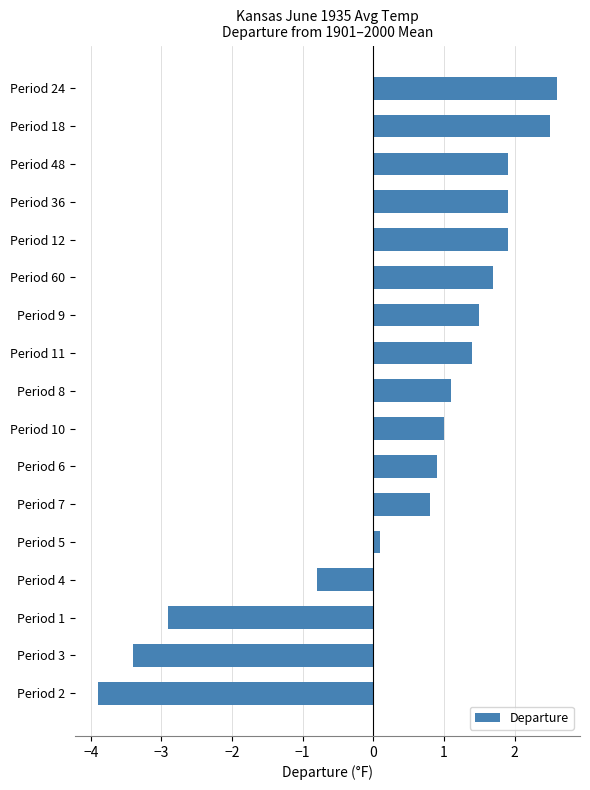

At which label is the value closest to 0?

Period 5